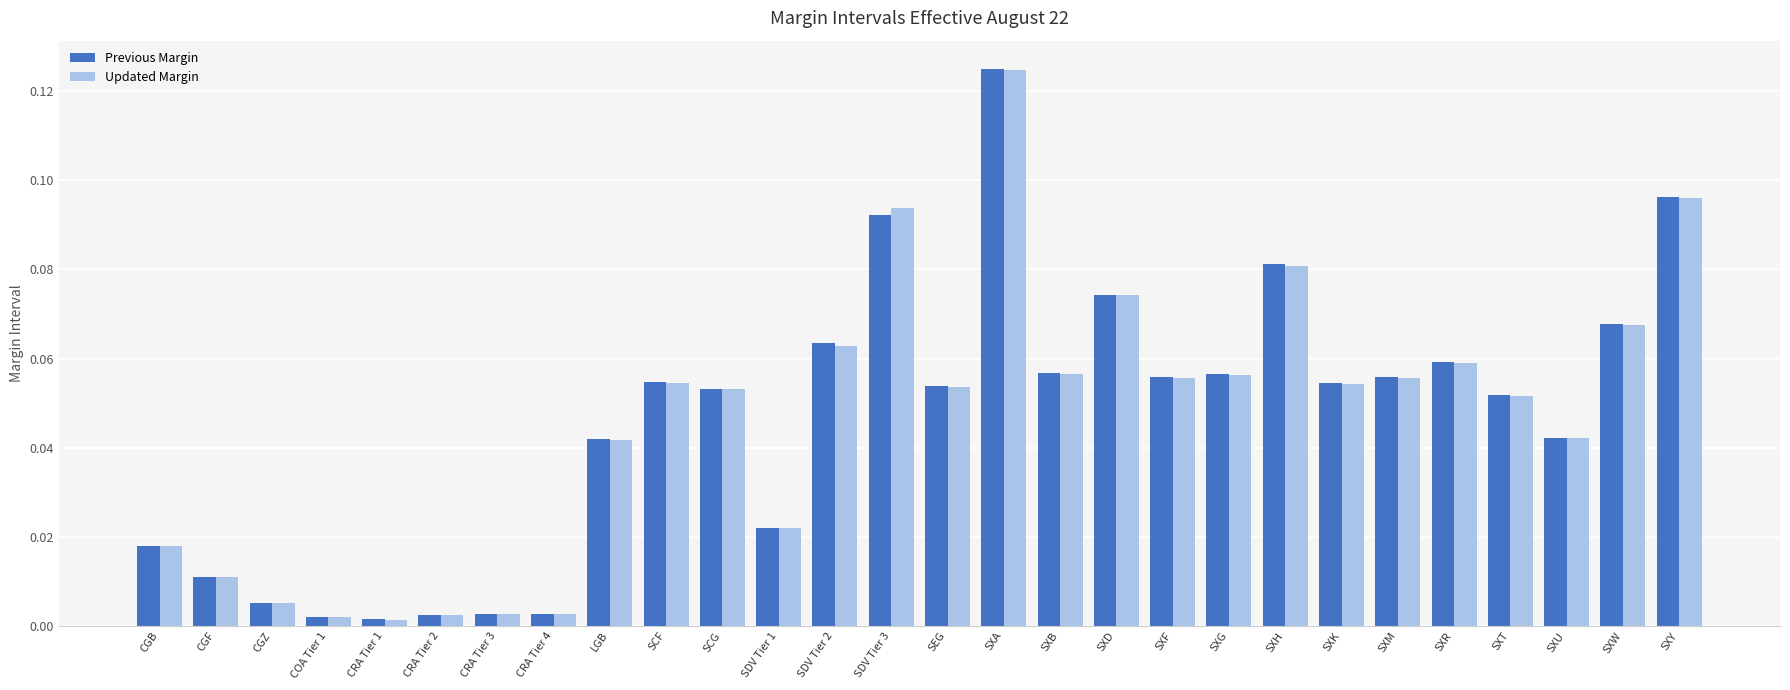

Which series has the widest spread of values?

Previous Margin